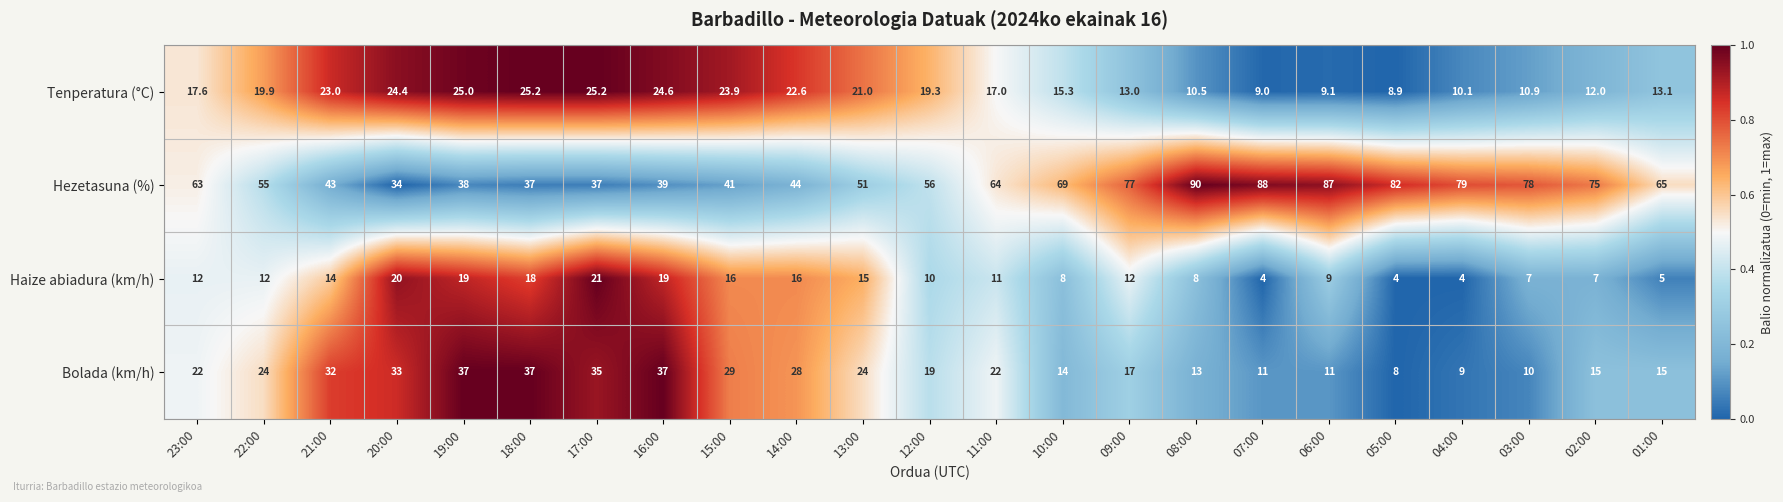

What is the difference between the Hezetasuna (%) values at 16:00 and 08:00?

51.0